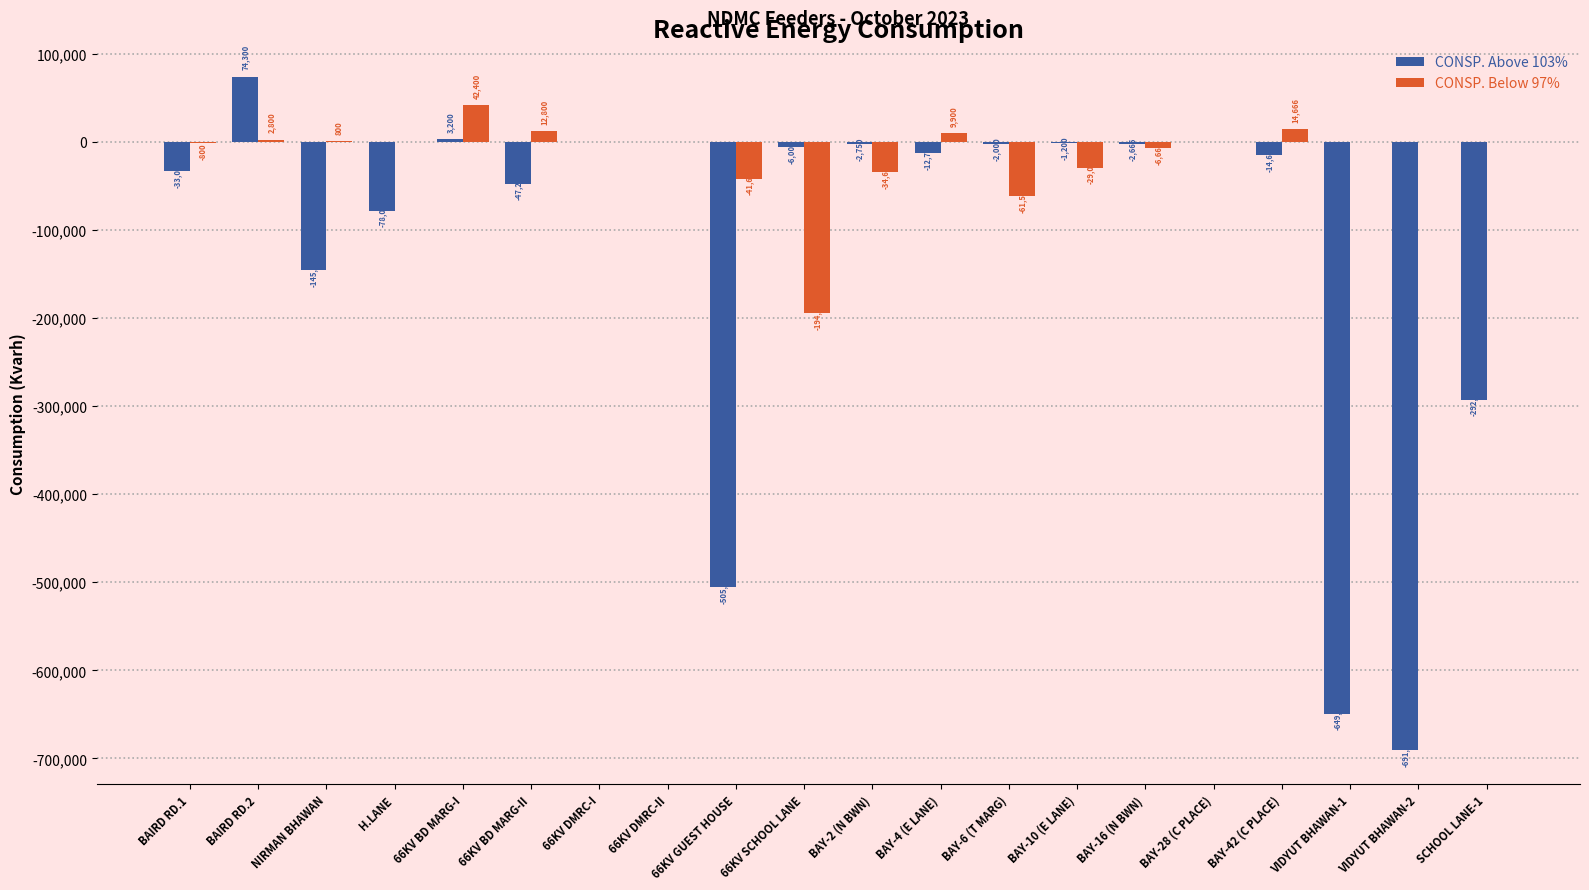

The CONSP. Above 103% series shows -145600.0 at NIRMAN BHAWAN. True or false?

True